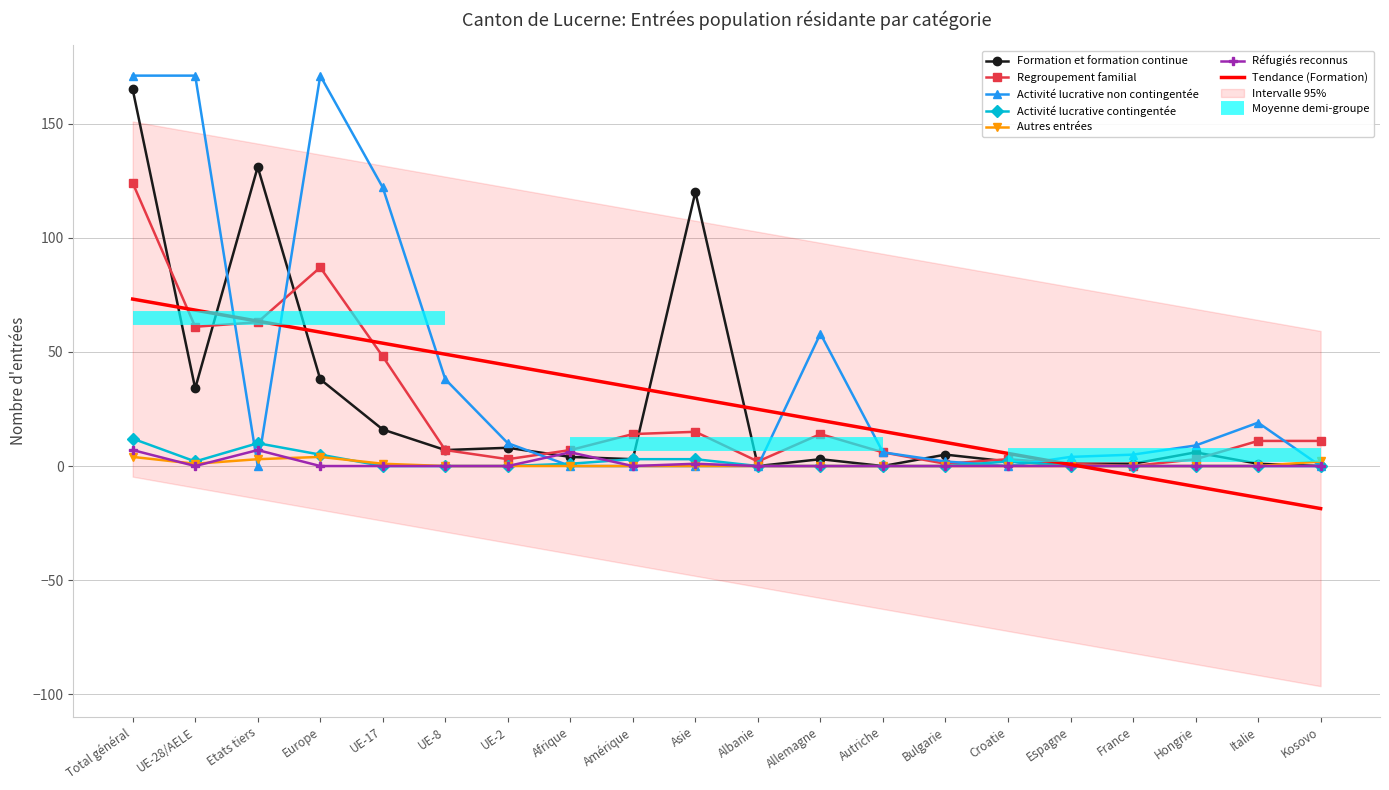

How many lines are shown in the chart?

6